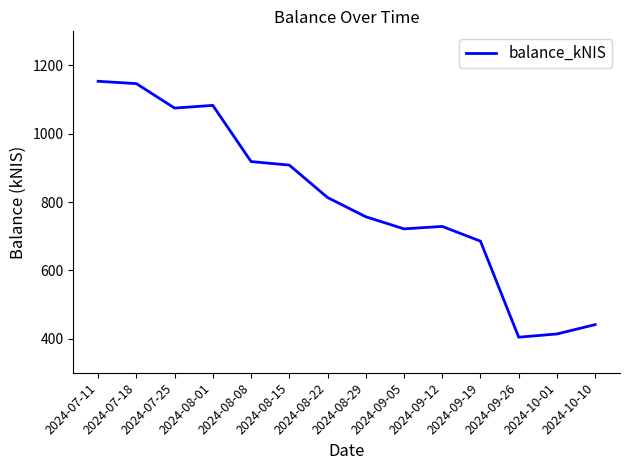

What is the difference between the maximum and minimum values?

749.5